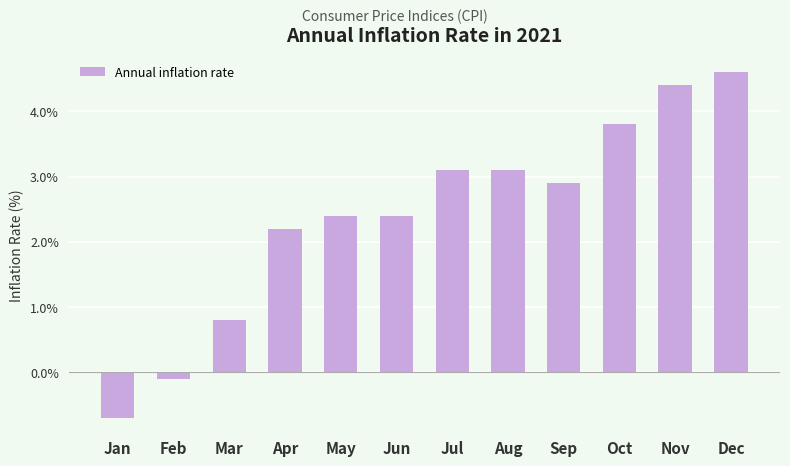

Reading right to left, what are all the values shown in this chart?

4.6	4.4	3.8	2.9	3.1	3.1	2.4	2.4	2.2	0.8	-0.1	-0.7